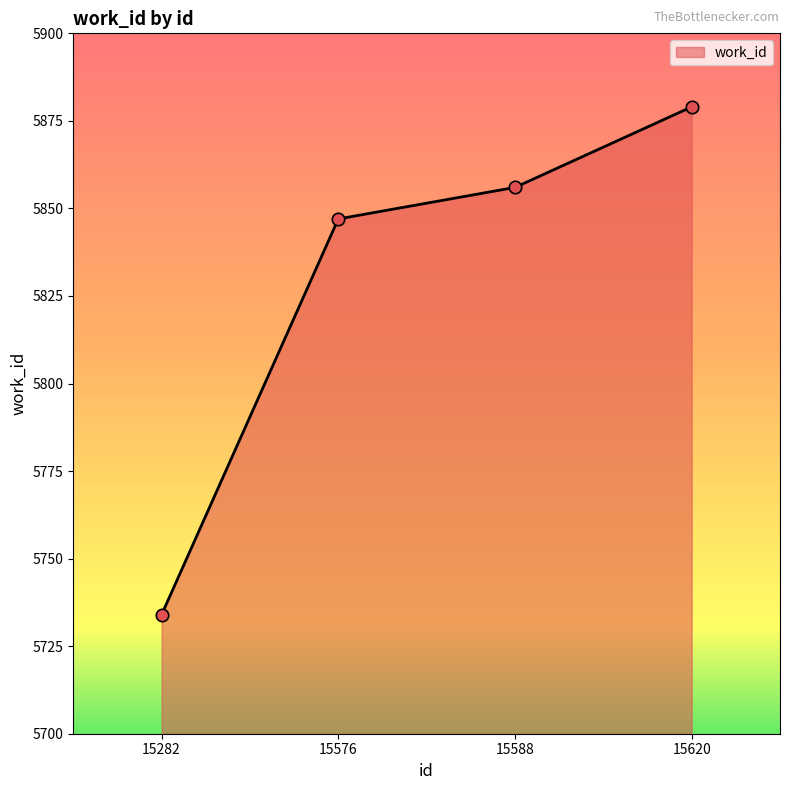

What is the ratio of the value at 15282 to the value at 15588?

1.0